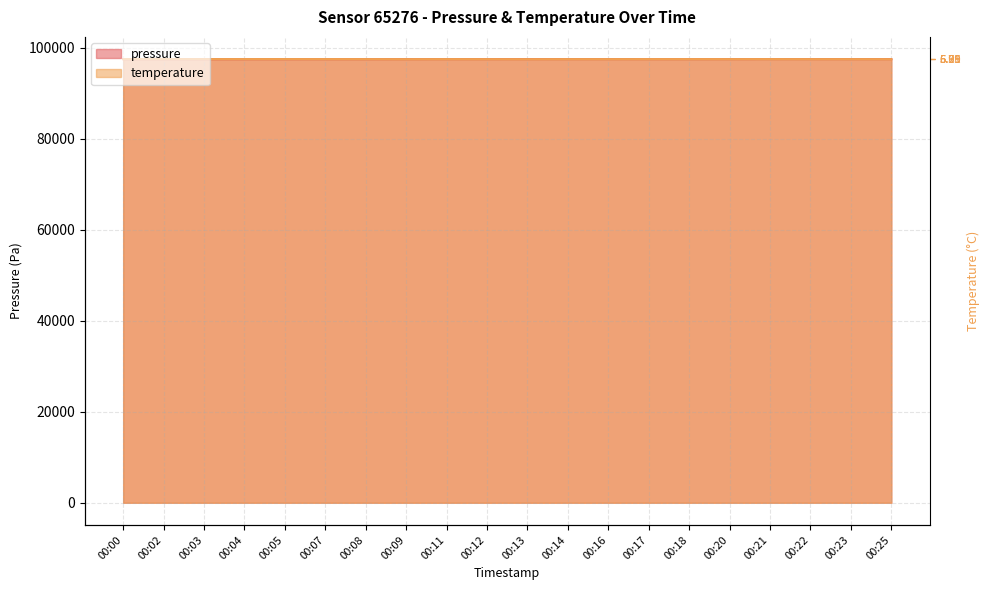

Between 00:08 and 00:14, which is larger?

00:14